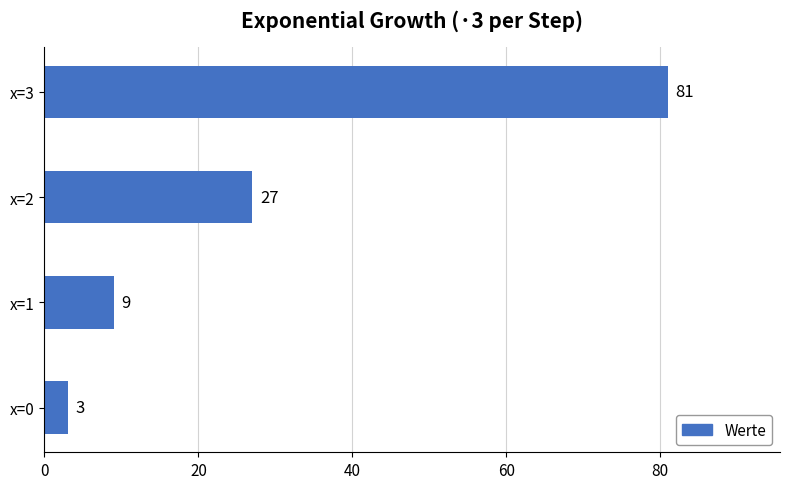

What is the sum of all values?

120